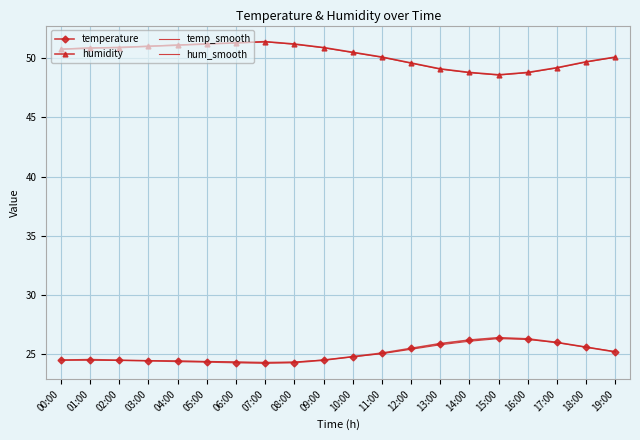

What is the average value of the hum_smooth series?

50.2